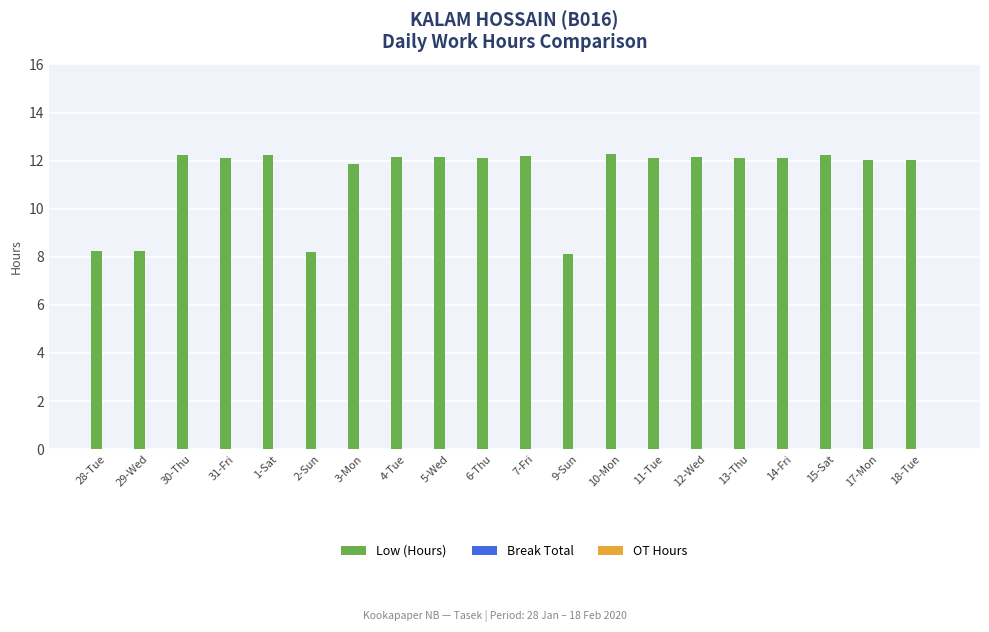

What is the change in value from 9-Sun to 14-Fri?

+4.0